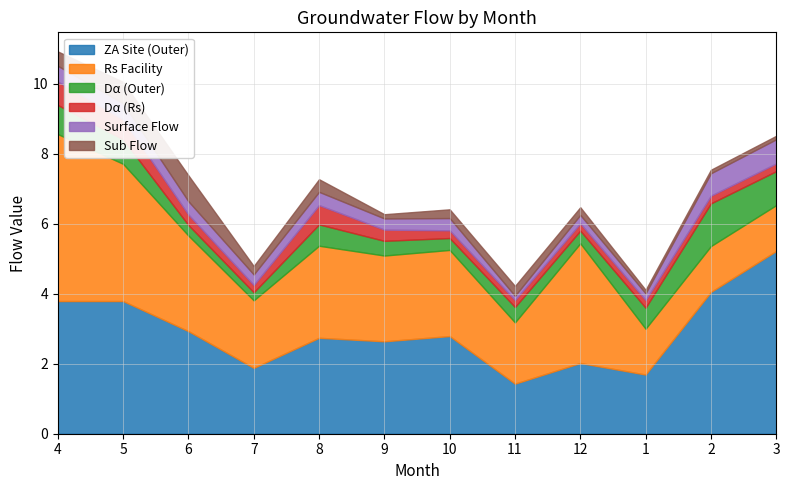

How many interior local peaks does the Surface Flow series have?

4